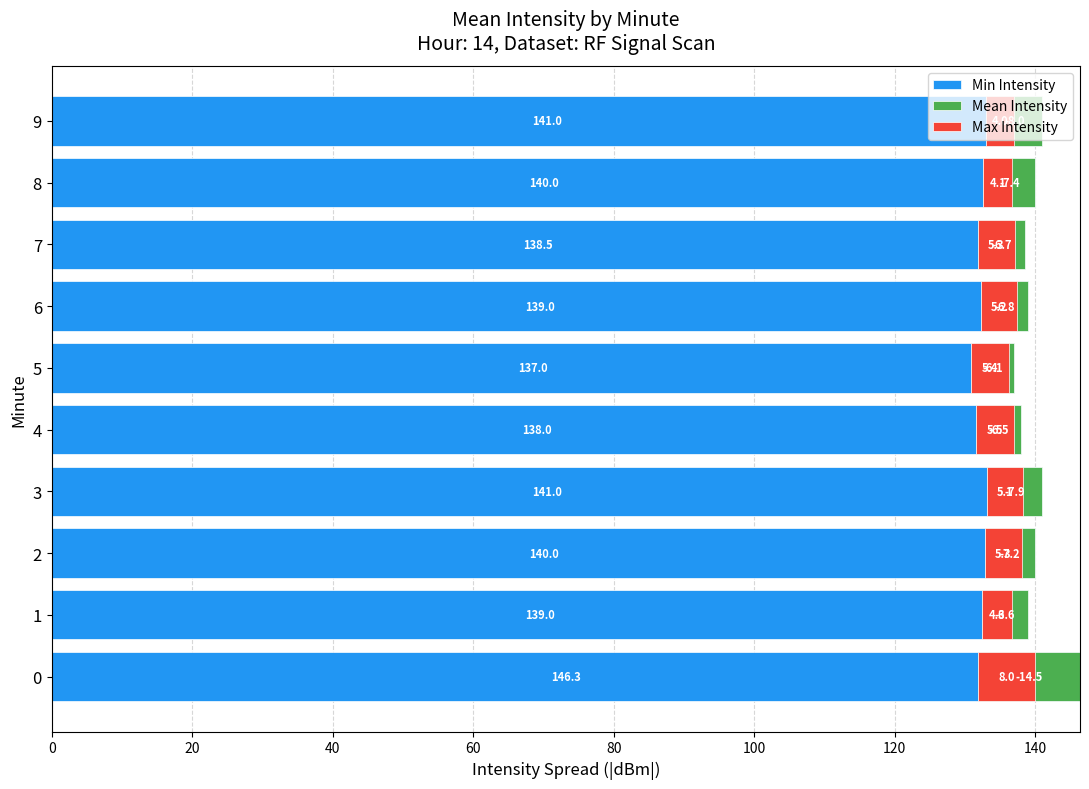

What position from the left is 100?

6